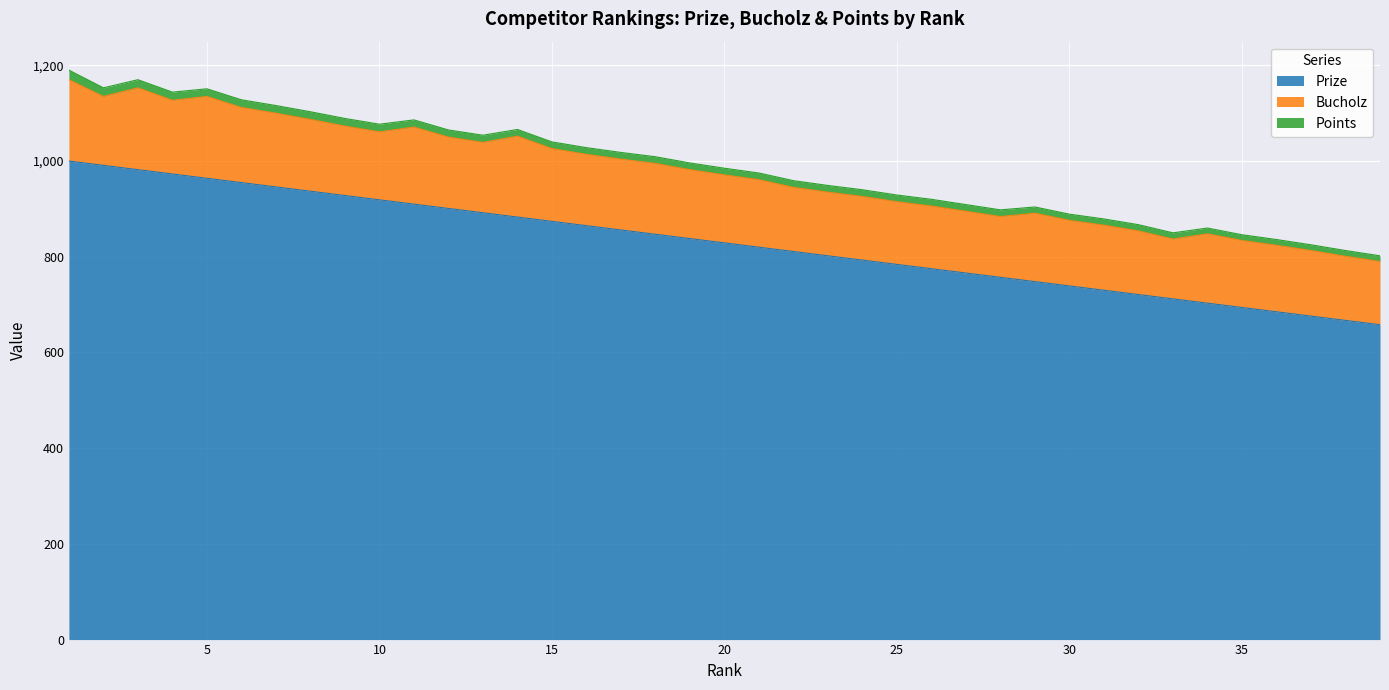

Which series changed the most between 2 and 8?

Prize